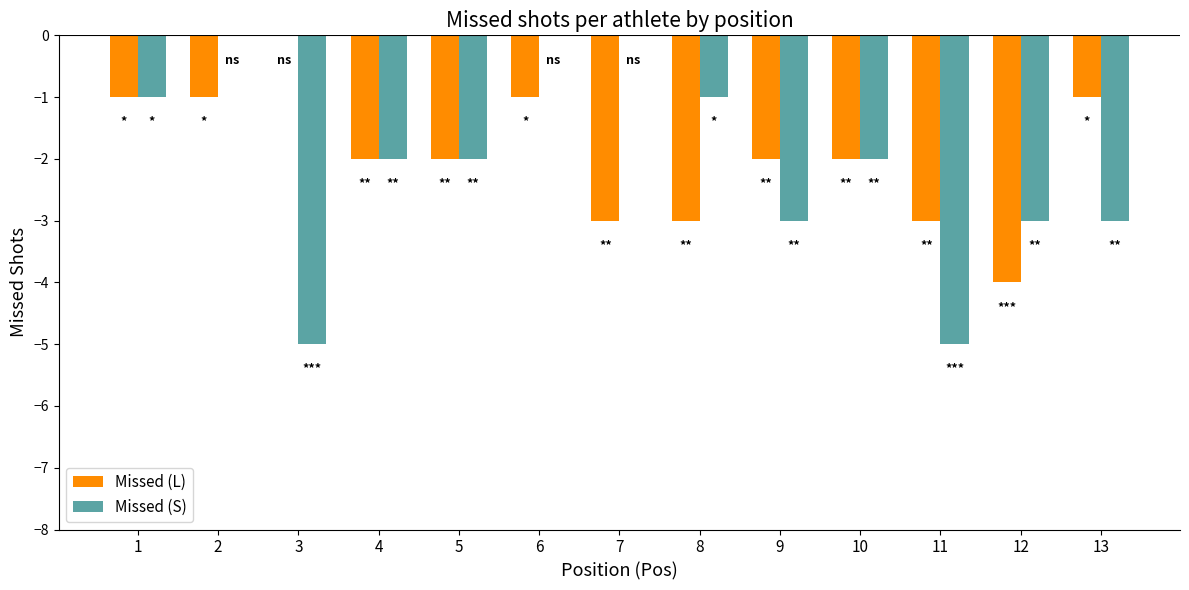

How many groups of bars are there?

13